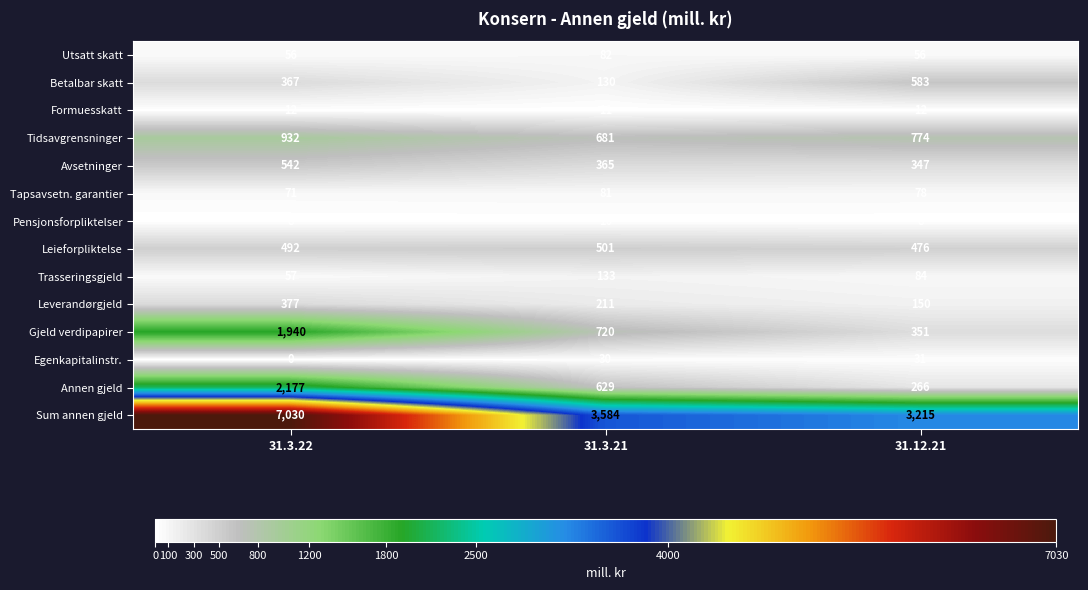

The Trasseringsgjeld series shows 130 at 31.12.21. True or false?

False